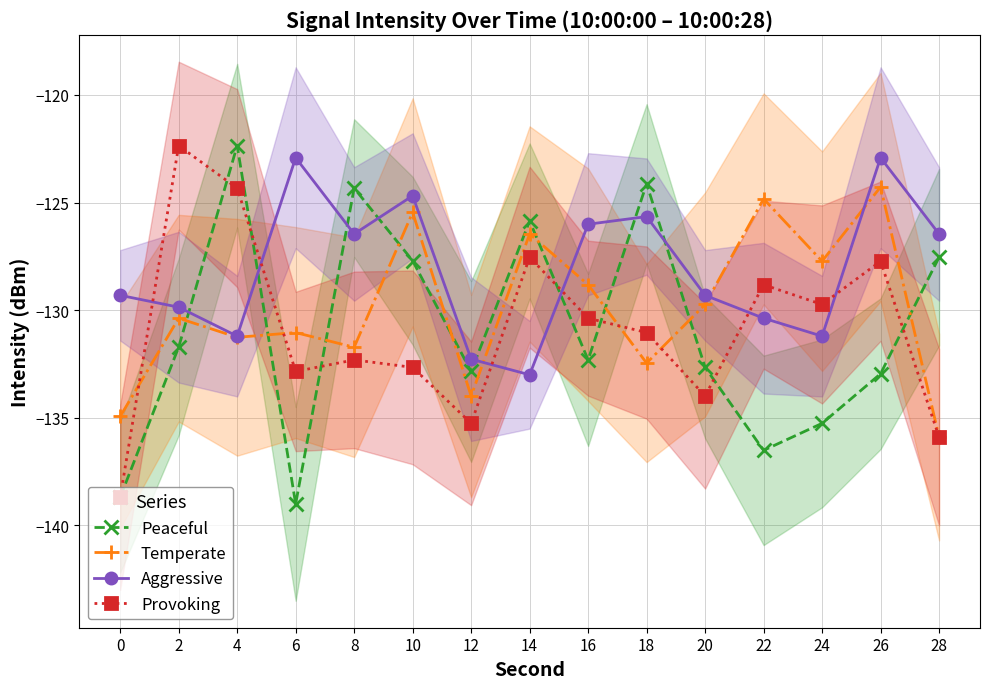

At how many categories does at least one series exceed -134?

15